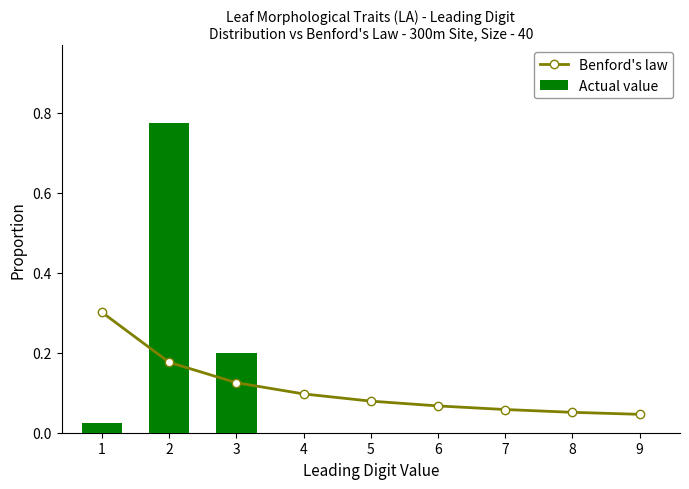

What is the value of the Actual value bar at the 2nd from the left?

0.8